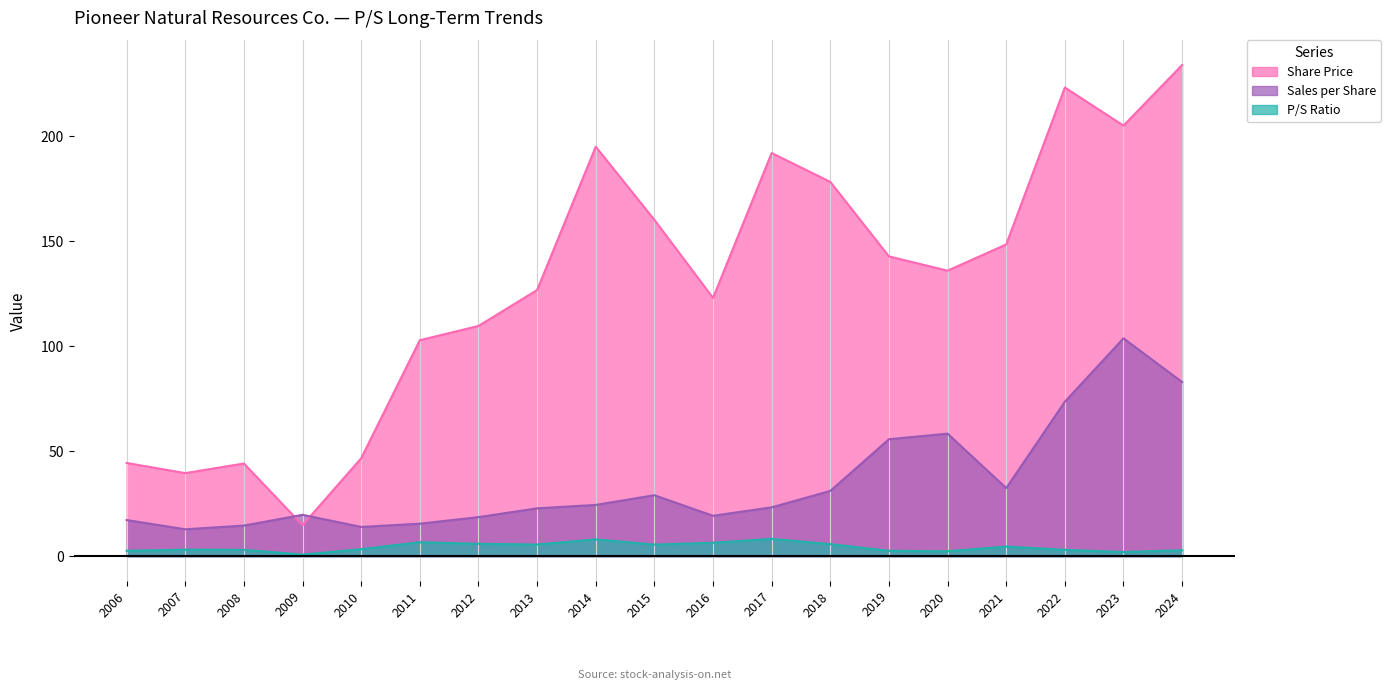

What is the average value of the Sales per Share series?

35.2